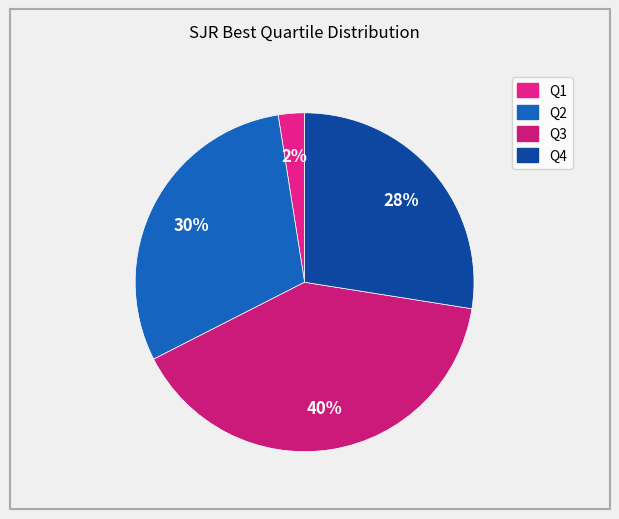

Is it true that Q2 is 15% of the pie?

False